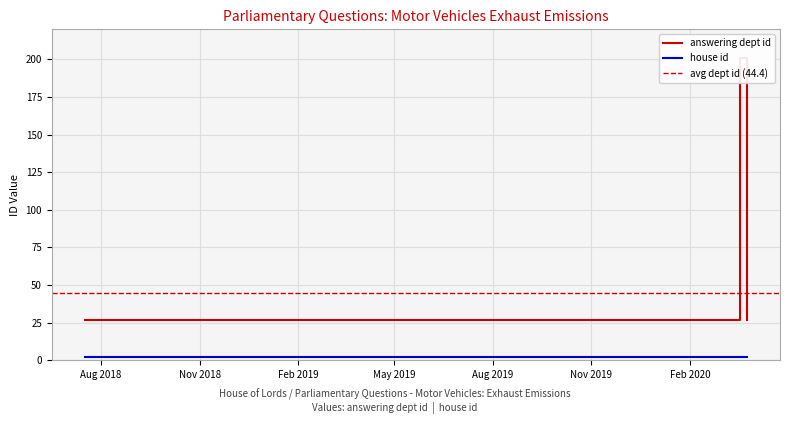

Is the value of house id at 2018-10-24 greater than the value of answering dept id at 2020-03-19?

No